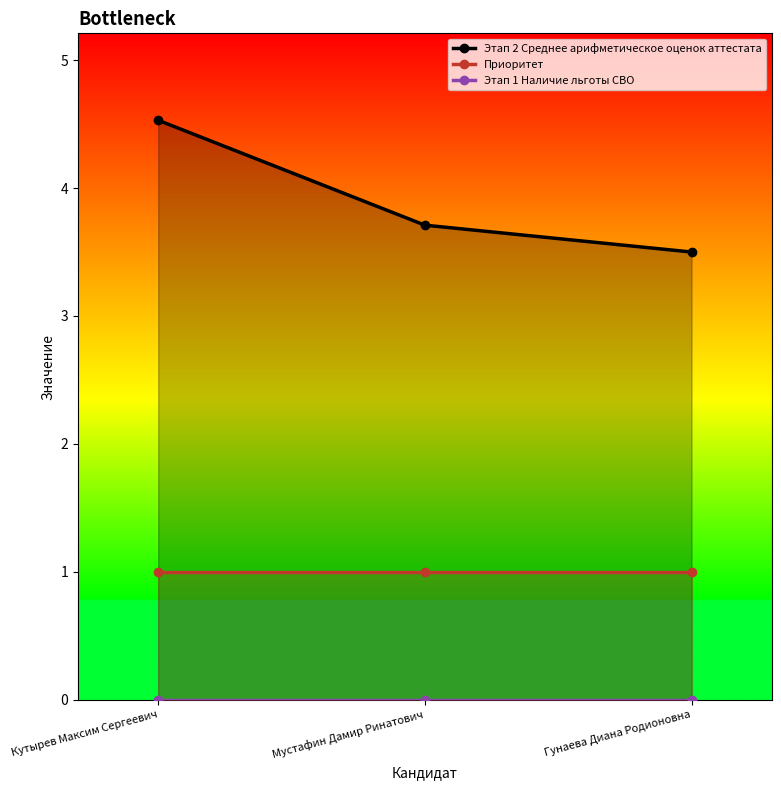

The Этап 2 Среднее арифметическое оценок аттестата series shows 5.5 at Гунаева Диана Родионовна. True or false?

False